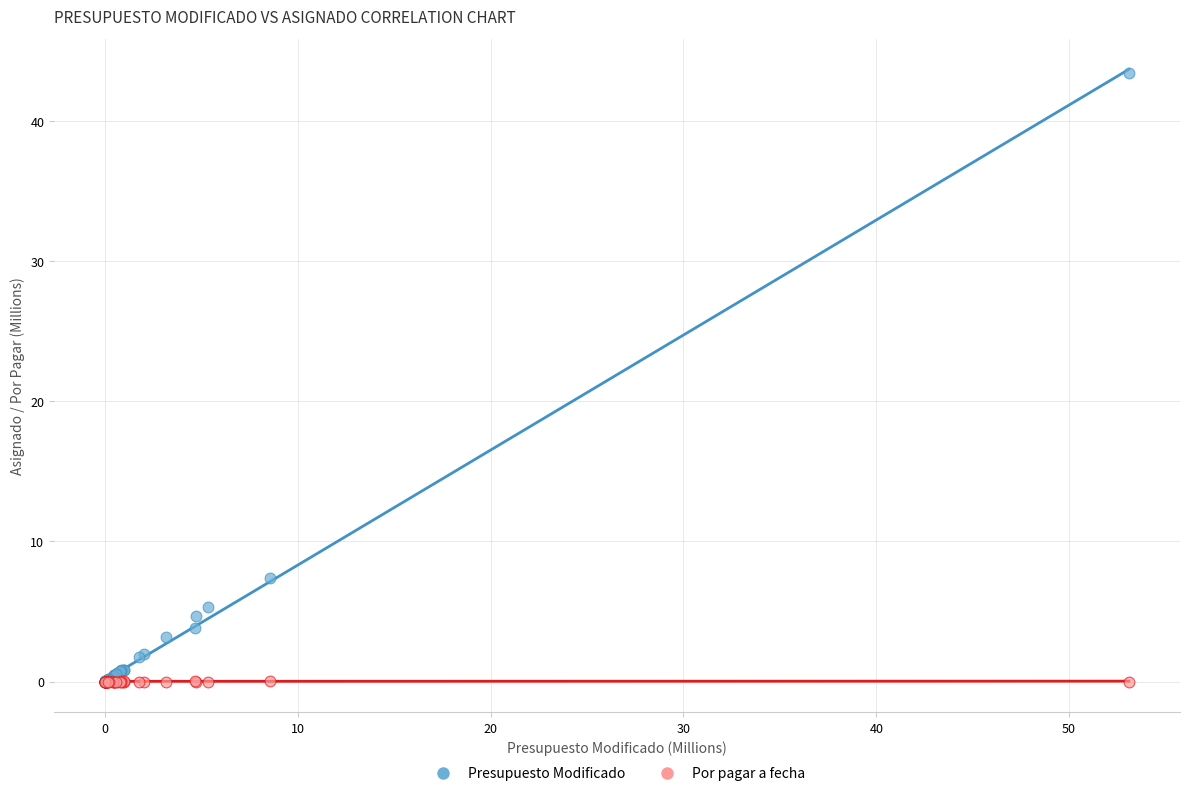

Across all series, what Y value is closest to 21?

7.4